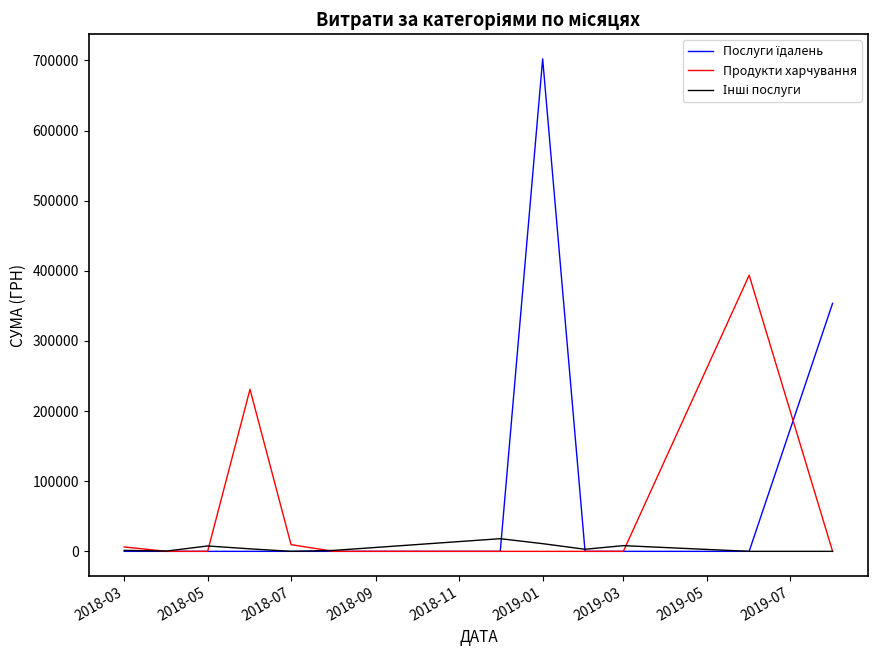

What is the greatest value displayed?

702191.3